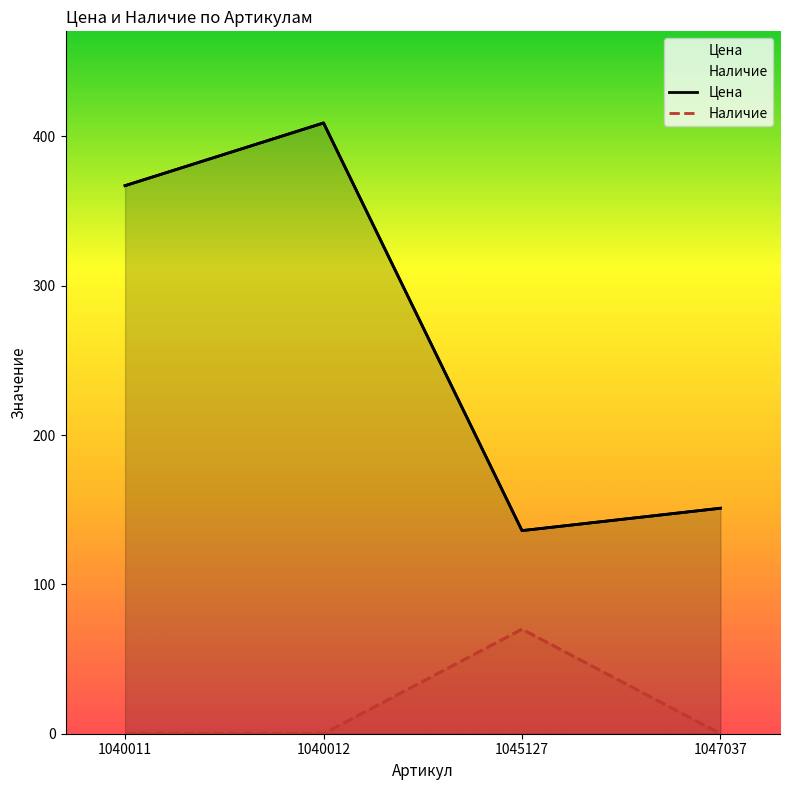

At how many categories does at least one series exceed 247?

2